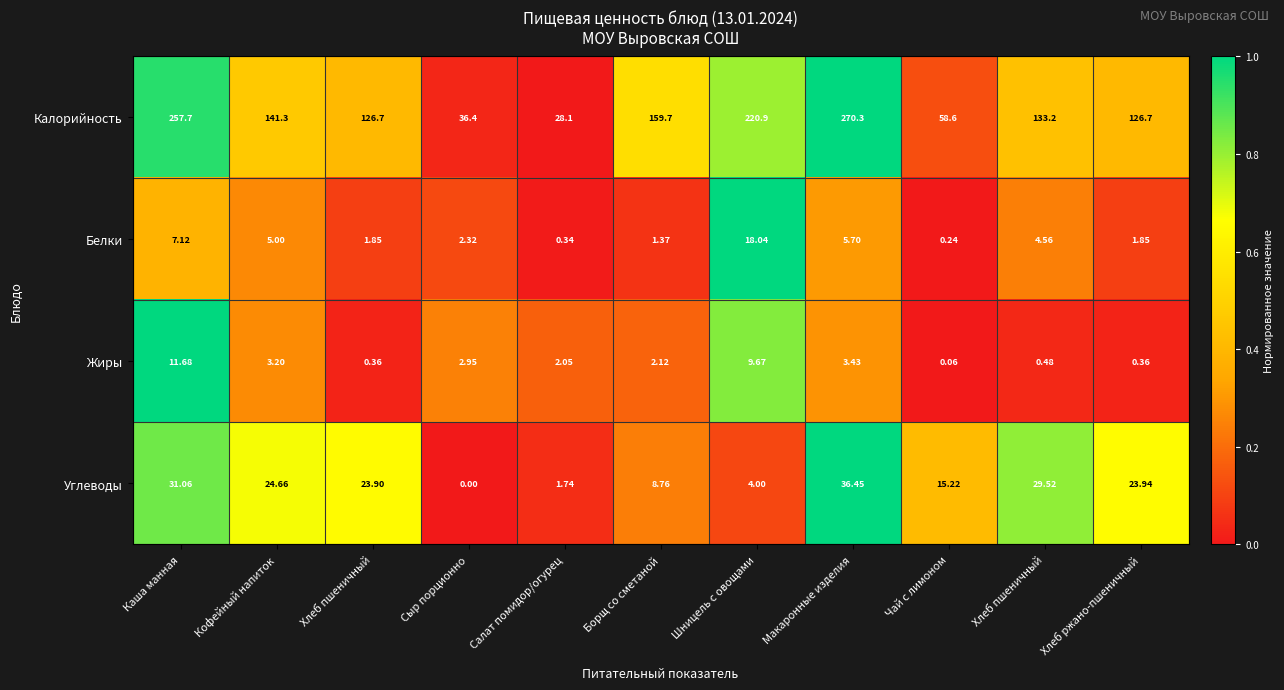

How many values in the Белки series are below 2?

5